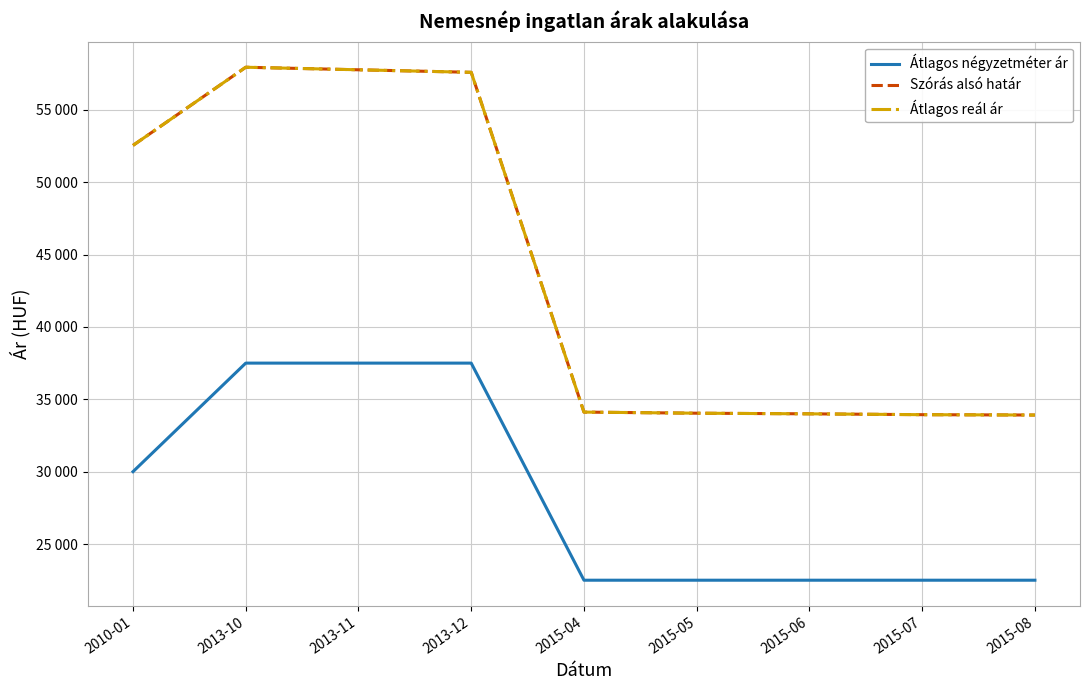

Is this an area chart (filled region under the line)?

No